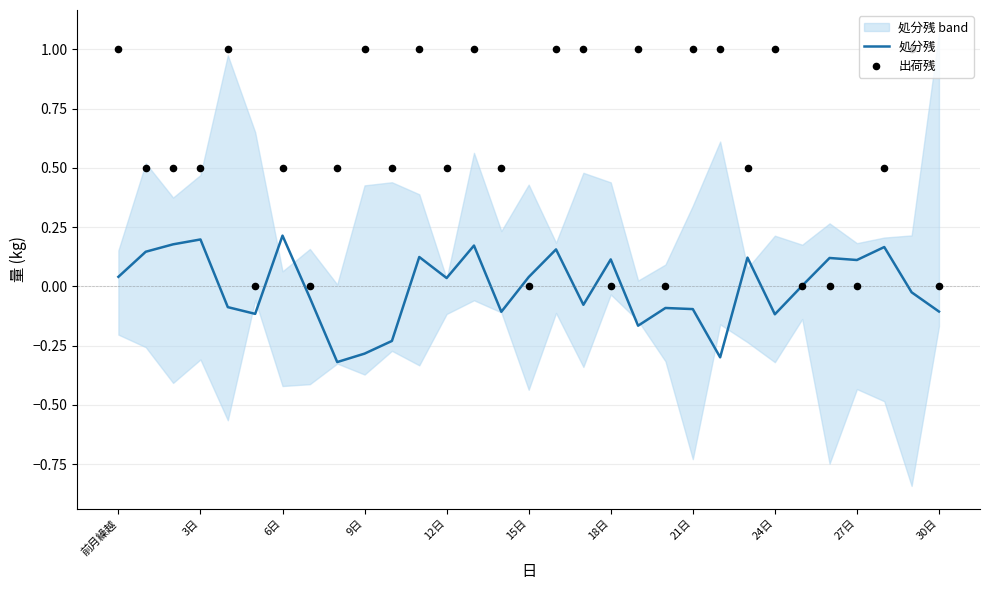

Which series contains the lowest Y value?

処分残